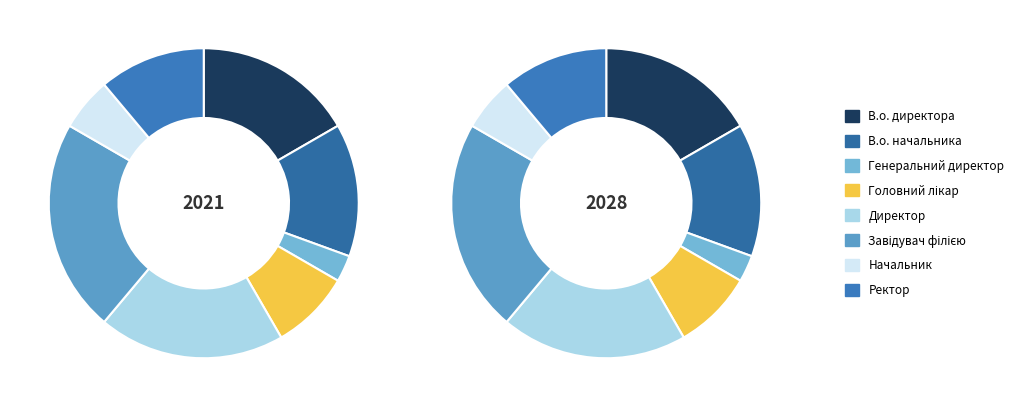

Between Начальник and В.о. начальника, which is larger?

В.о. начальника